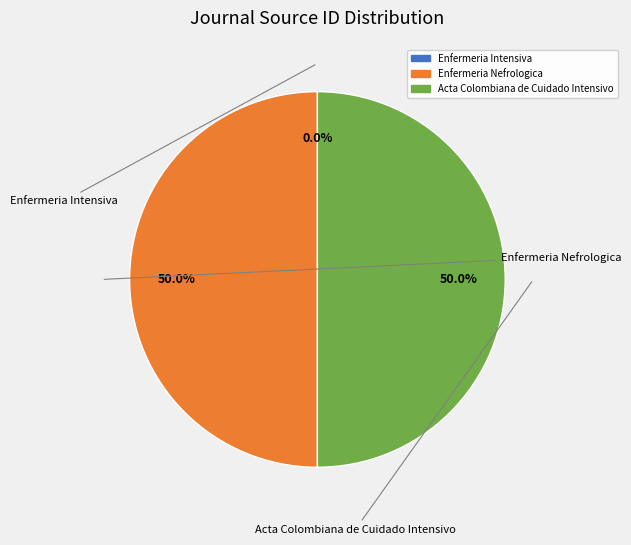

To the nearest percent, what is the average slice percentage?

33%